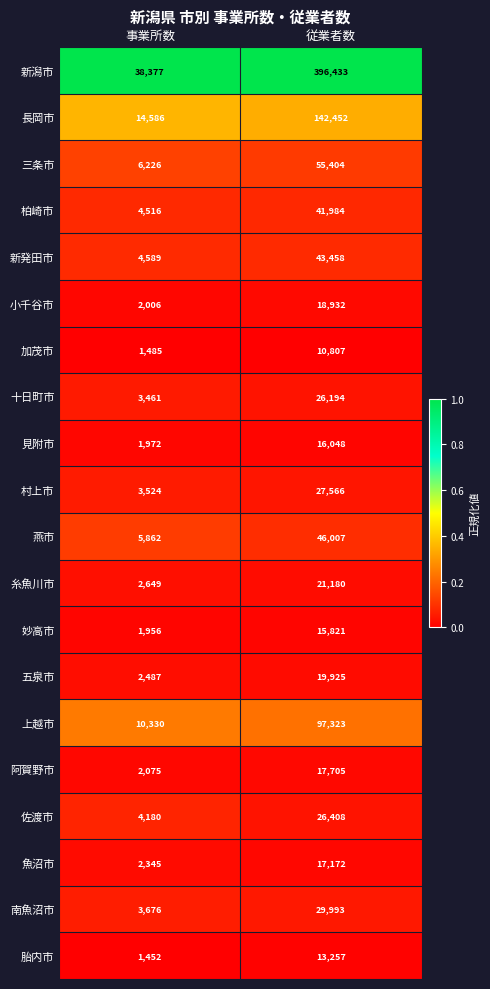

The value of 新潟市 at 事業所数 is 38377. True or false?

True